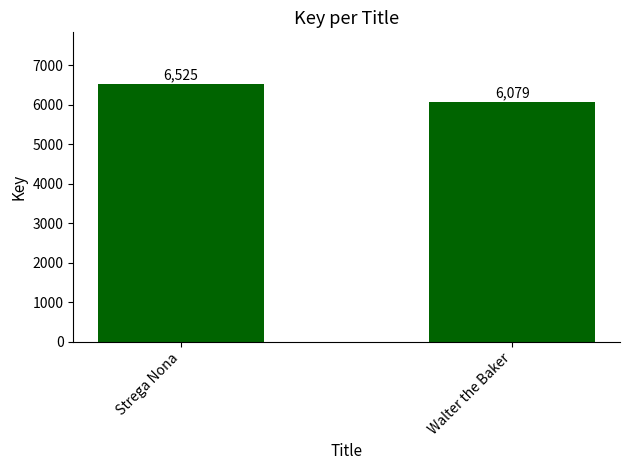

Reading left to right, what are all the values shown in this chart?

Strega Nona=6525	Walter the Baker=6079